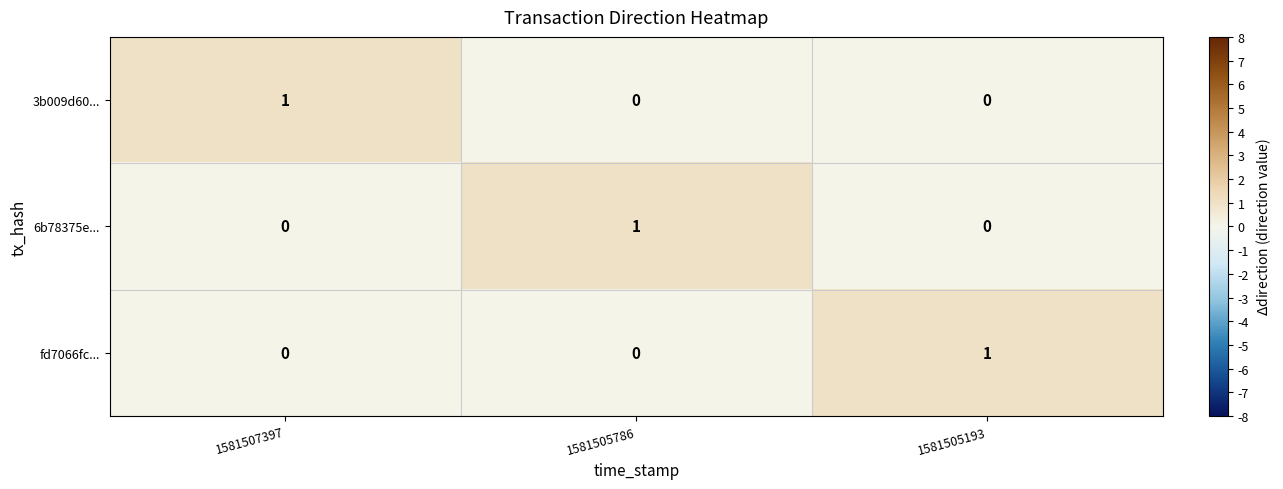

Is the value of 3b009d60... at 1581505193 greater than the value of fd7066fc... at 1581505193?

No